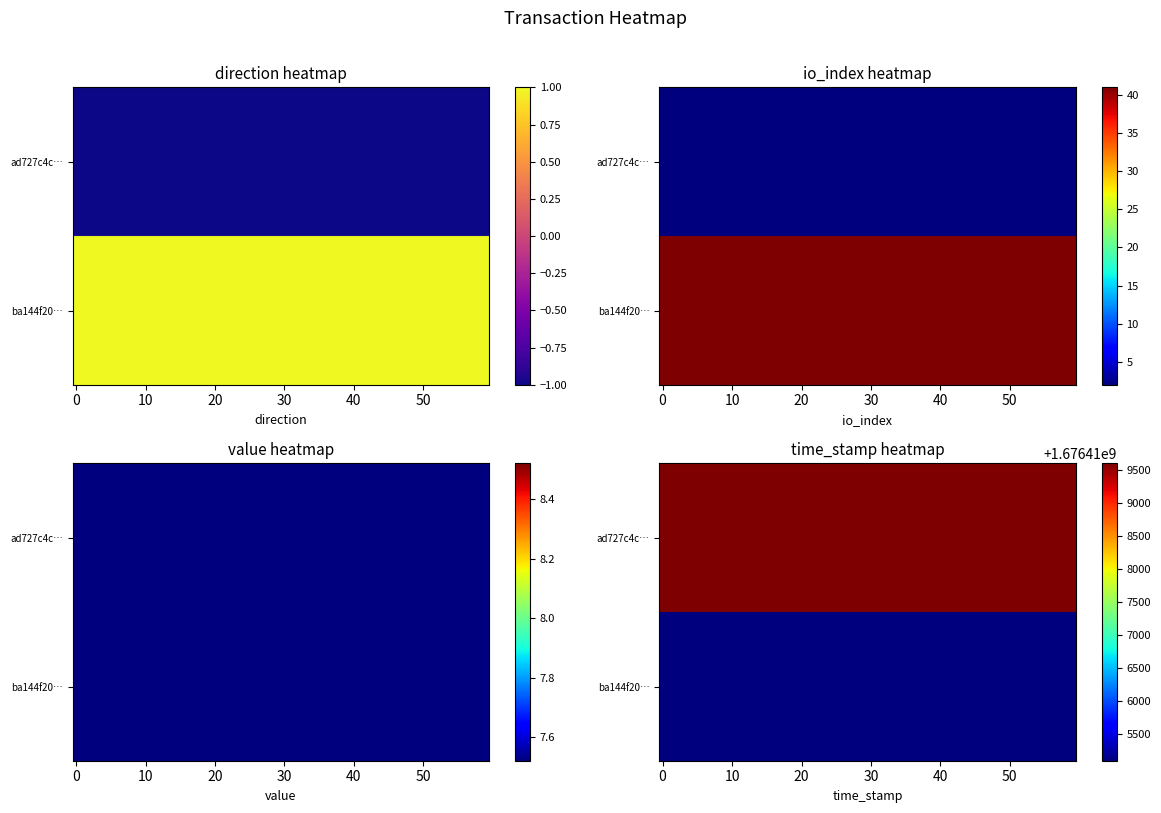

The value of ad727c4cd022b8bcfc1d45581313a25e4b70fc7 at direction is -0.6. True or false?

False